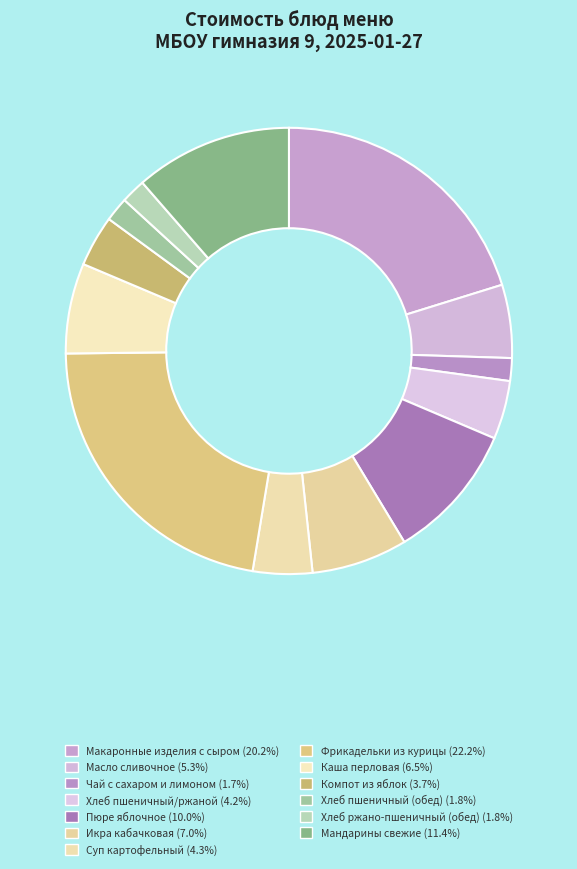

How many segments does this pie chart have?

13